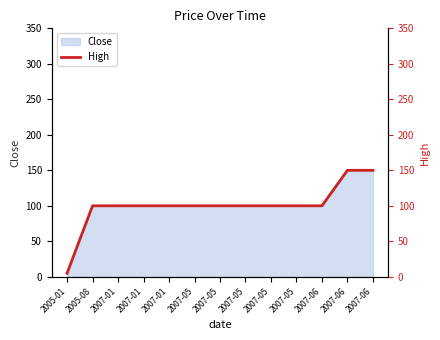

How many data points are above 100?

2